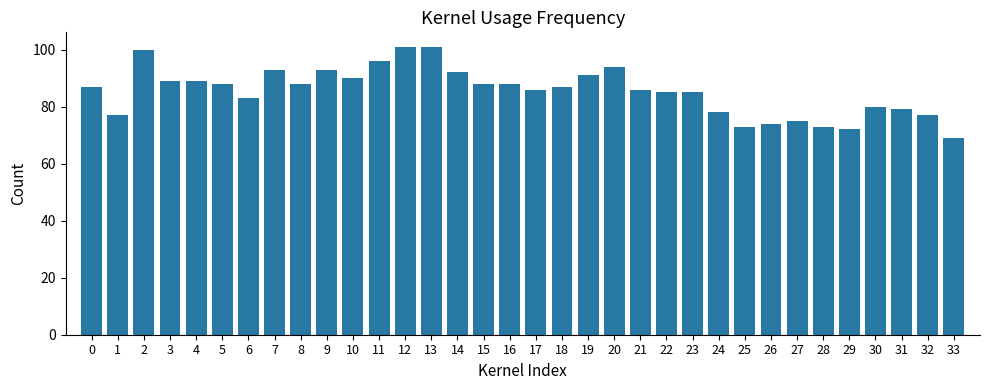

What is the sum of all values?

2907